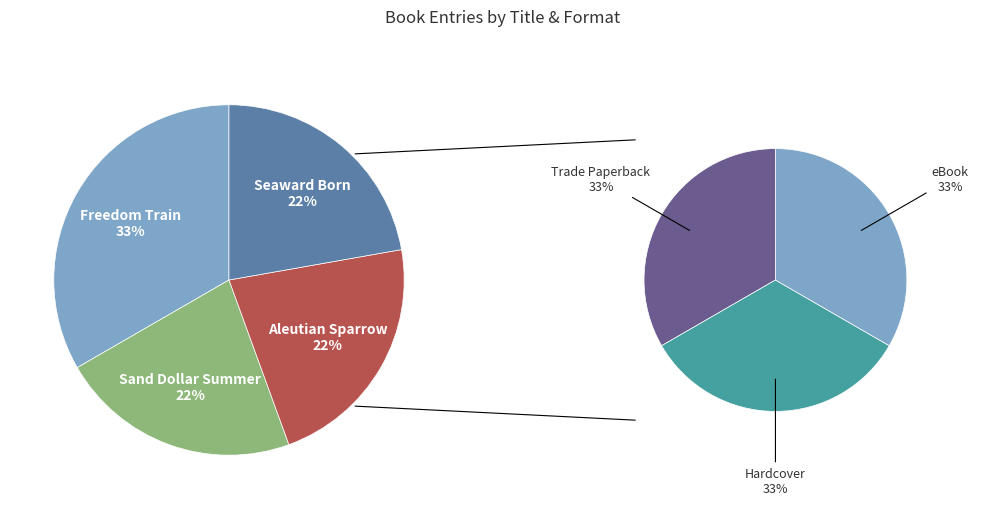

Which category has the smallest portion of the pie?

Sand Dollar Summer